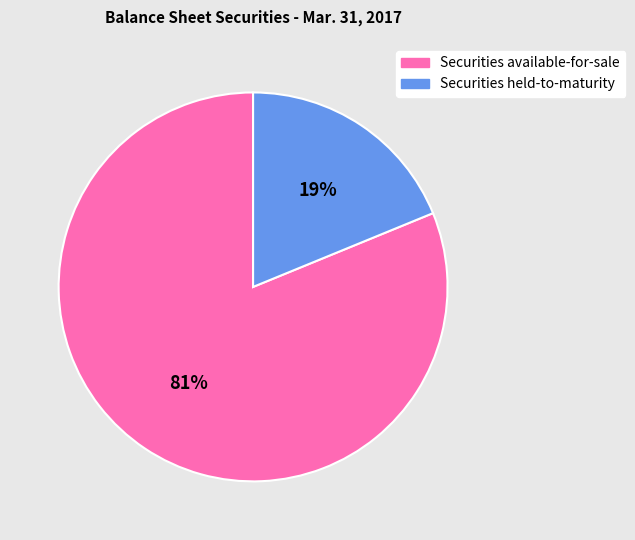

Which slice is the largest?

Securities available-for-sale